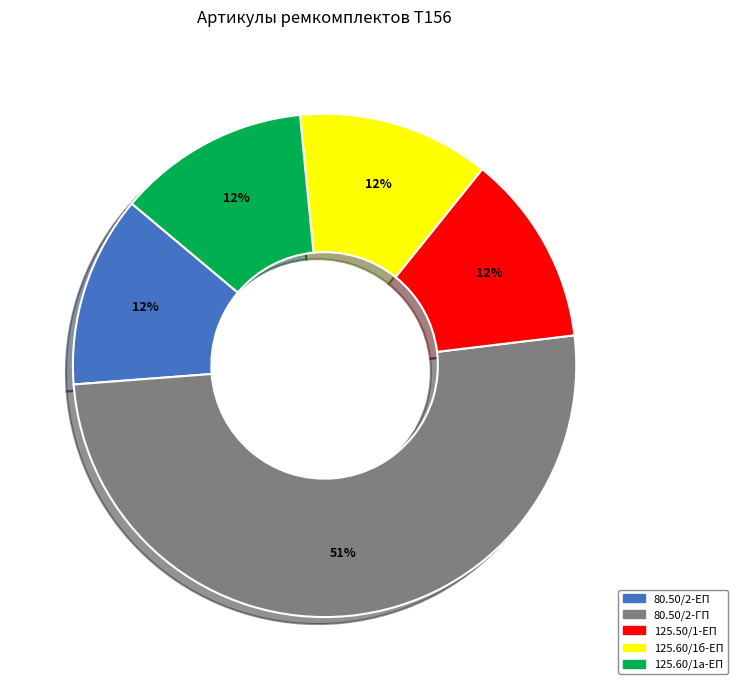

Does any single category account for the majority?

Yes